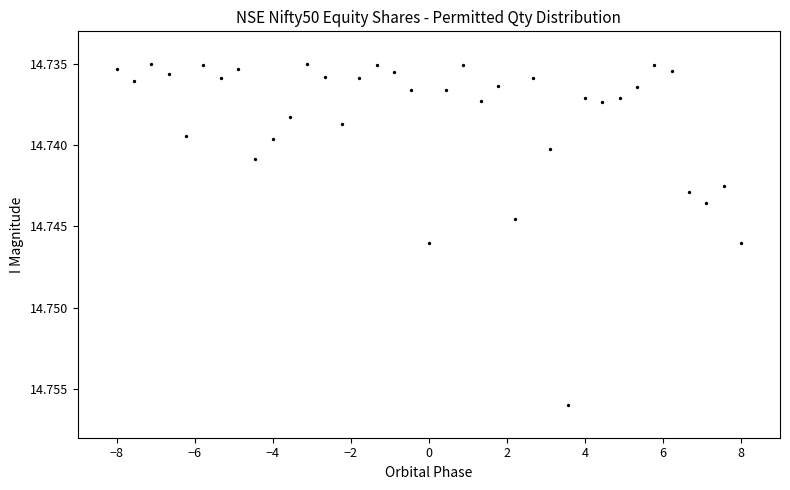

What is the range of X values (max minus min)?

16.0